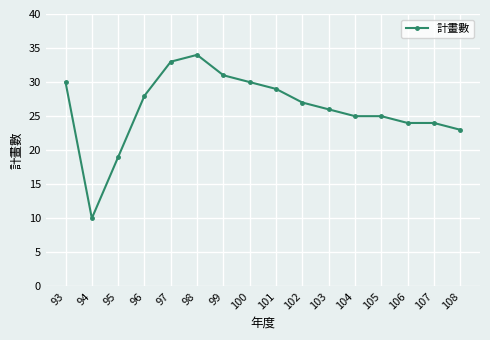

Approximately how many times larger is the value at 99 compared to 95?

1.6